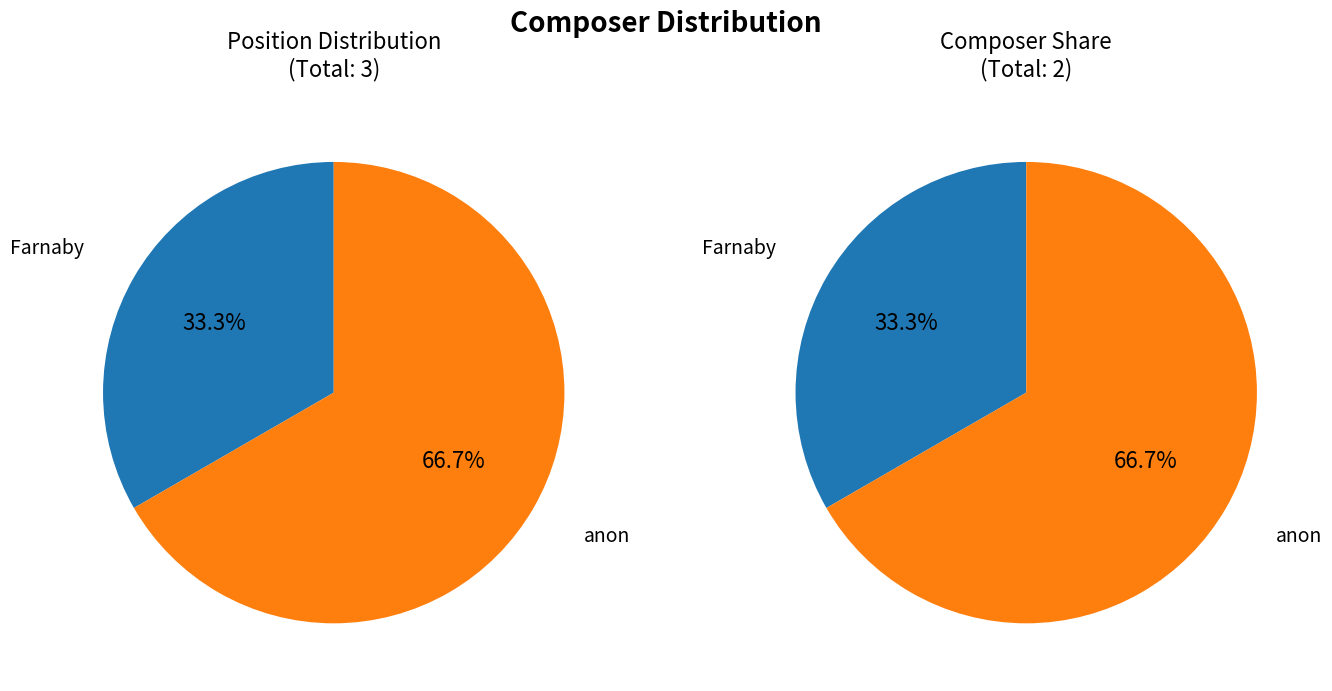

Combined, what portion of the pie is anon and Farnaby?

100.0%